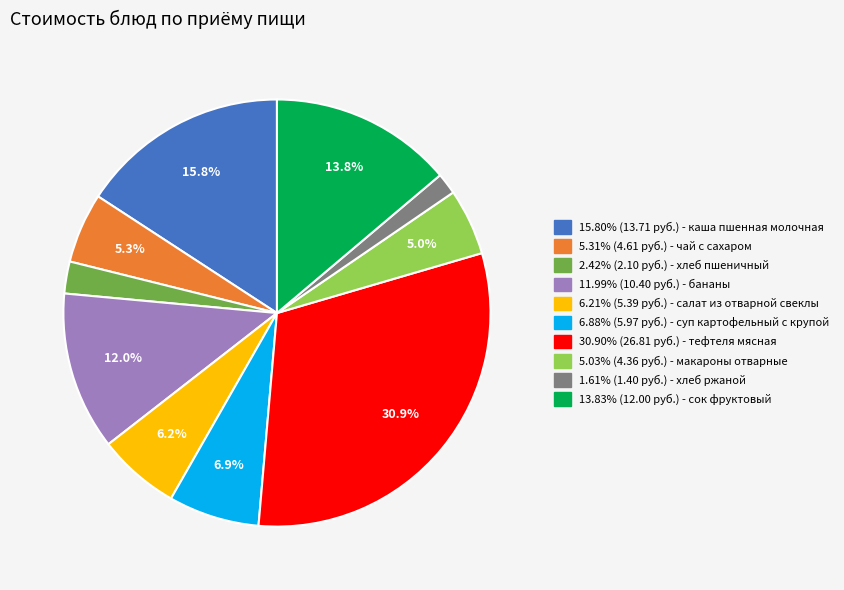

Does any single category account for the majority?

No